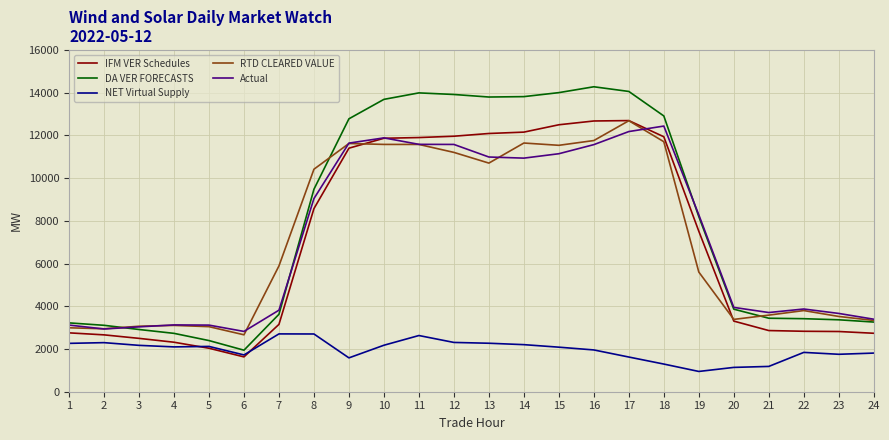

Which series has the largest range (max minus min)?

DA VER FORECASTS